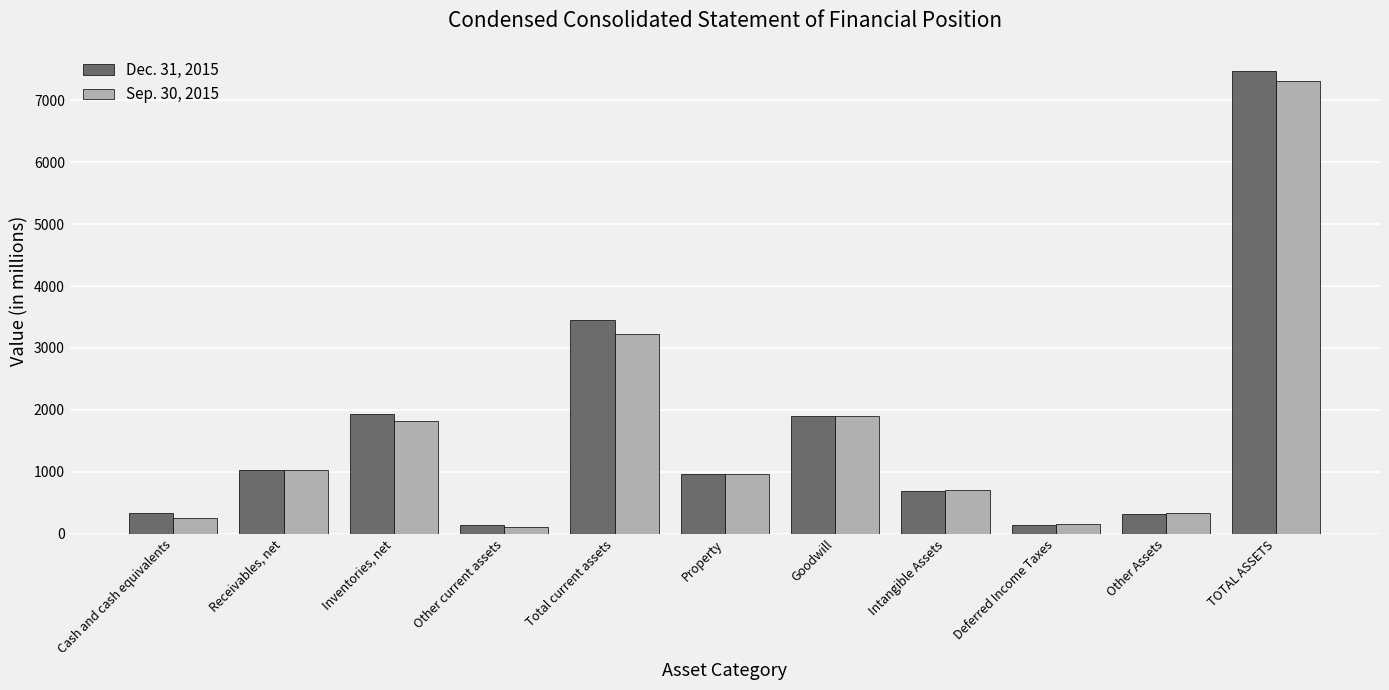

At which category does the chart reach its peak across all series?

TOTAL ASSETS